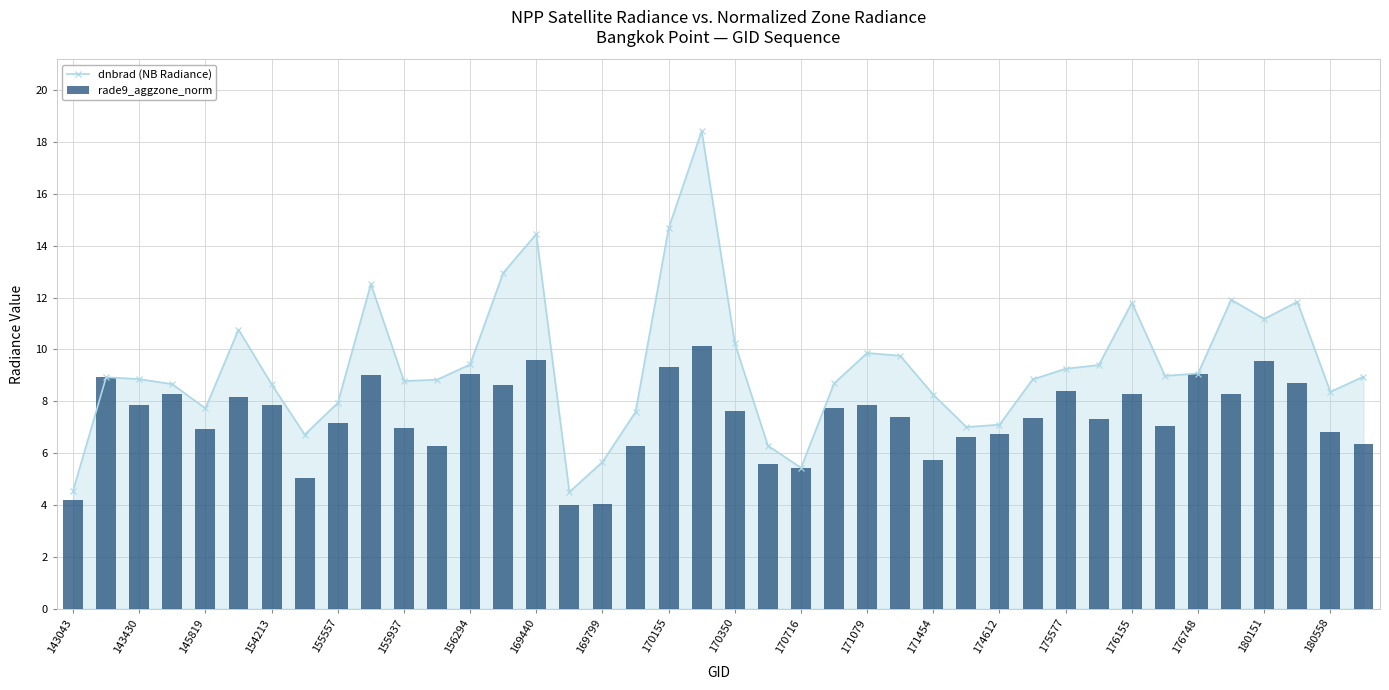

How many series are shown in this chart?

2